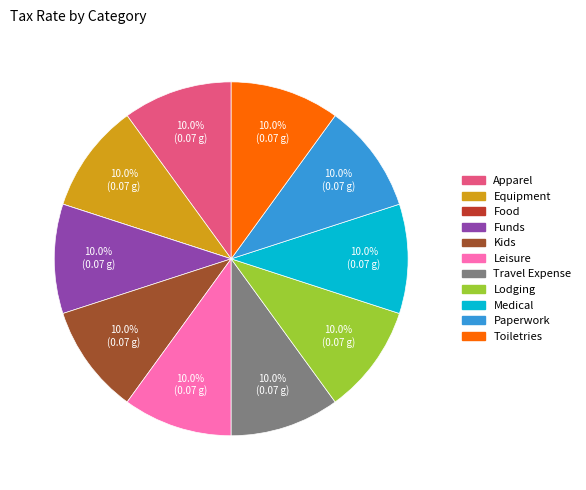

Is there a majority slice in this chart?

No